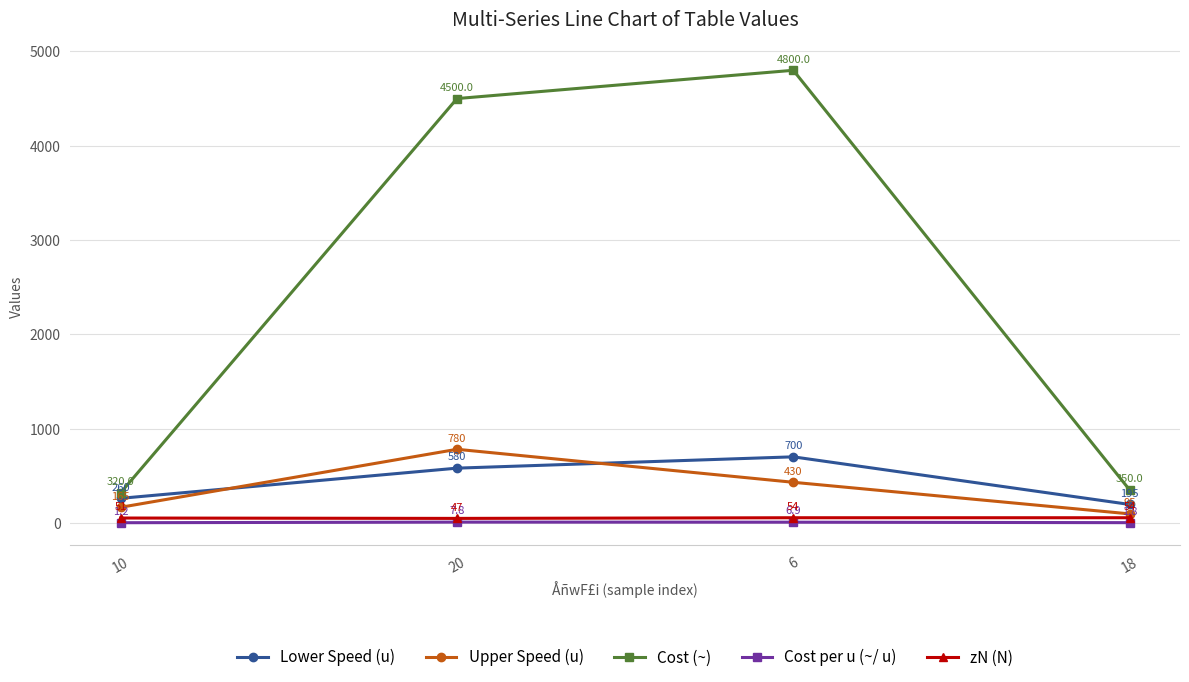

What is the total value across all series at 20?

5914.8